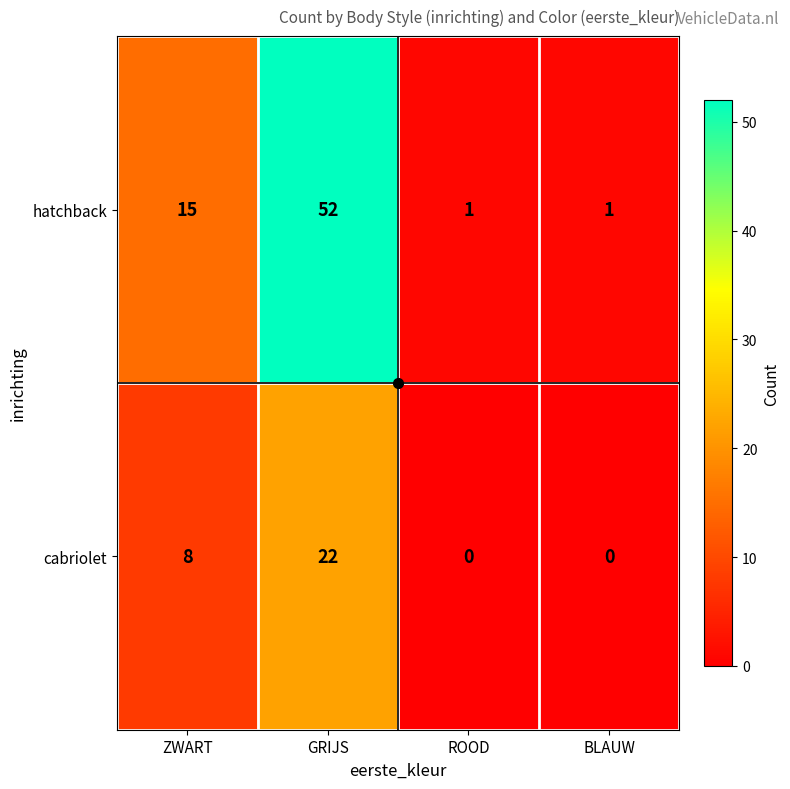

List the series in order of their overall mean, highest first.

hatchback, cabriolet